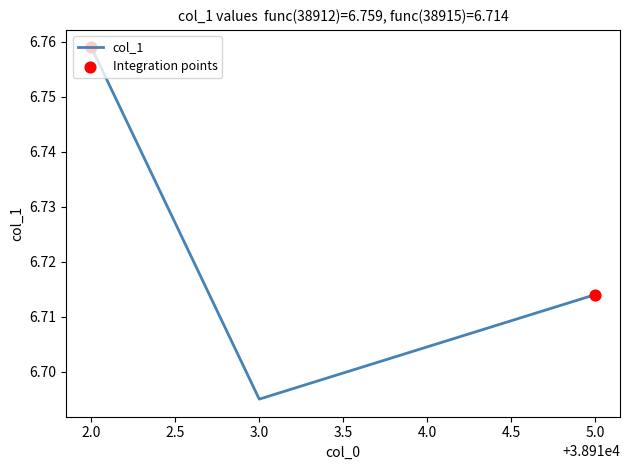

What is the ratio of the value at 2.0 to the value at 3.0?

1.0